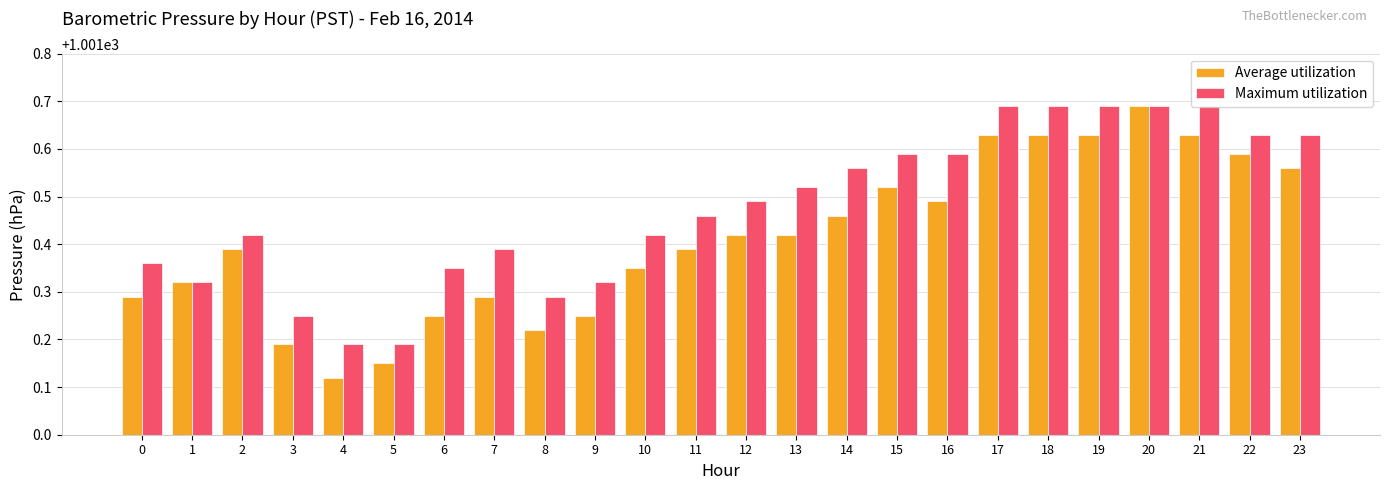

Count the Maximum utilization values in the range 1001 to 1002.

24